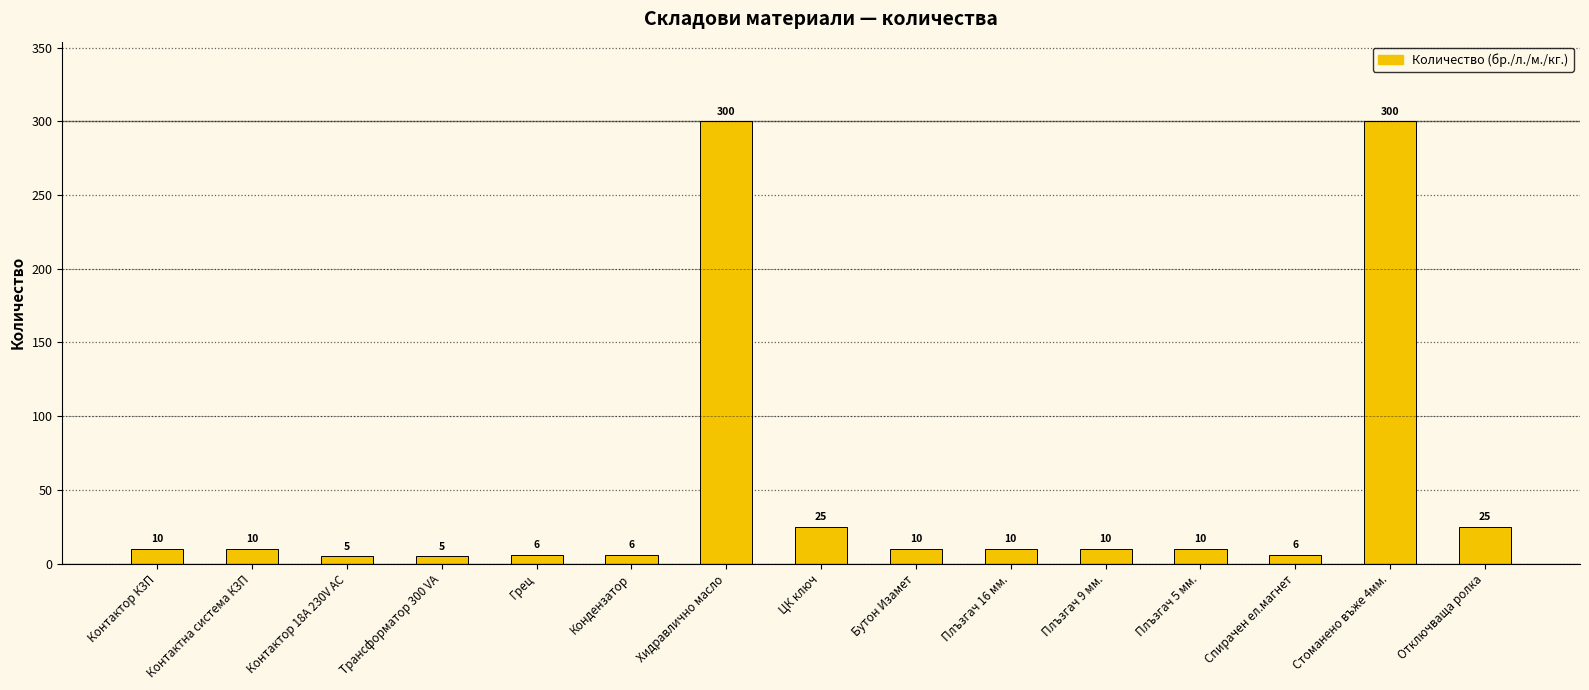

How many values are below 10?

5